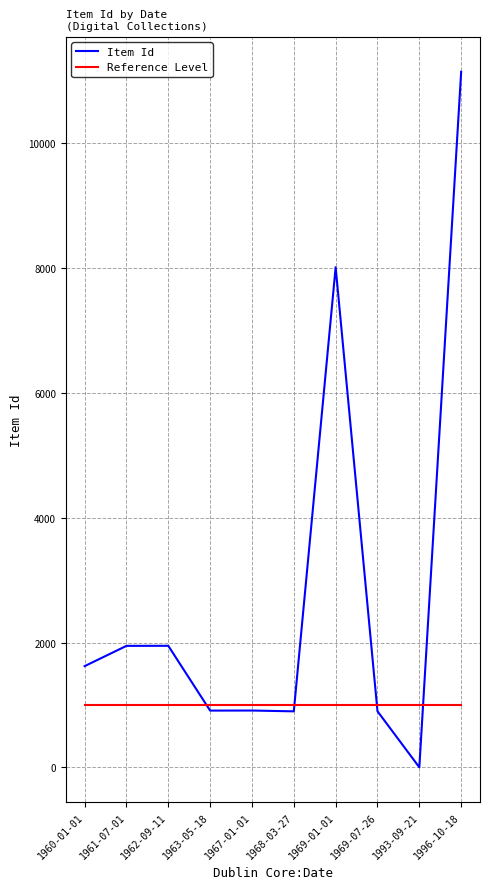

At how many categories does at least one series exceed 9224?

1